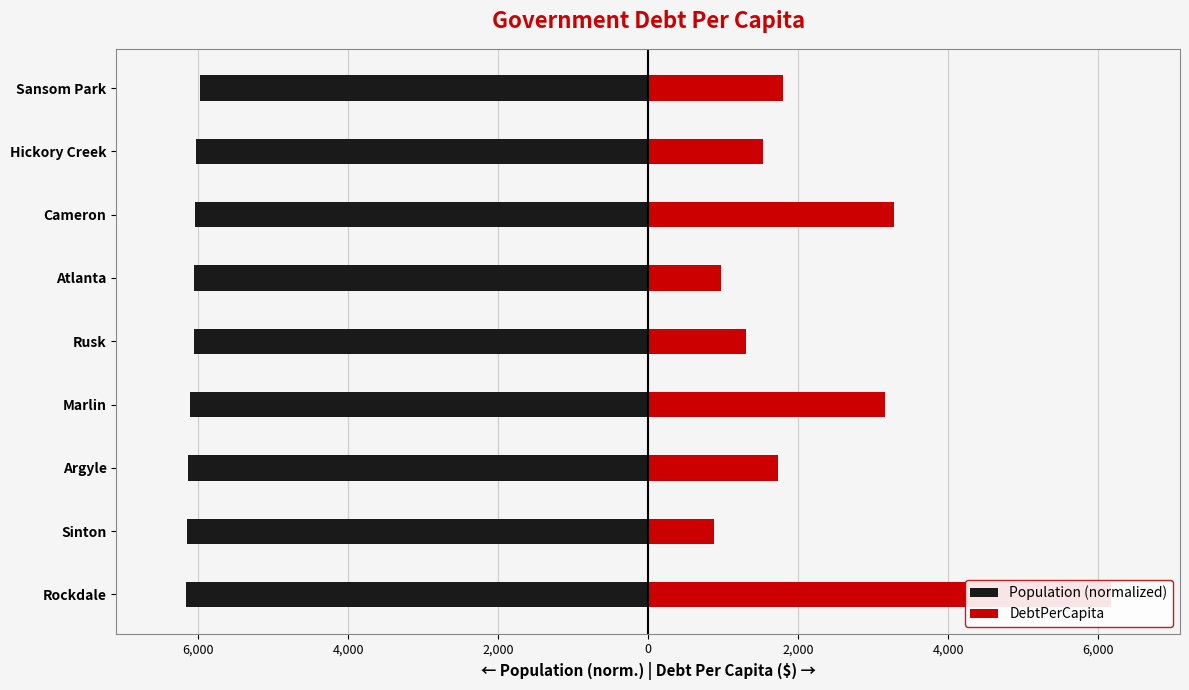

List the series in order of their peak value, highest first.

DebtPerCapita, Population (normalized)